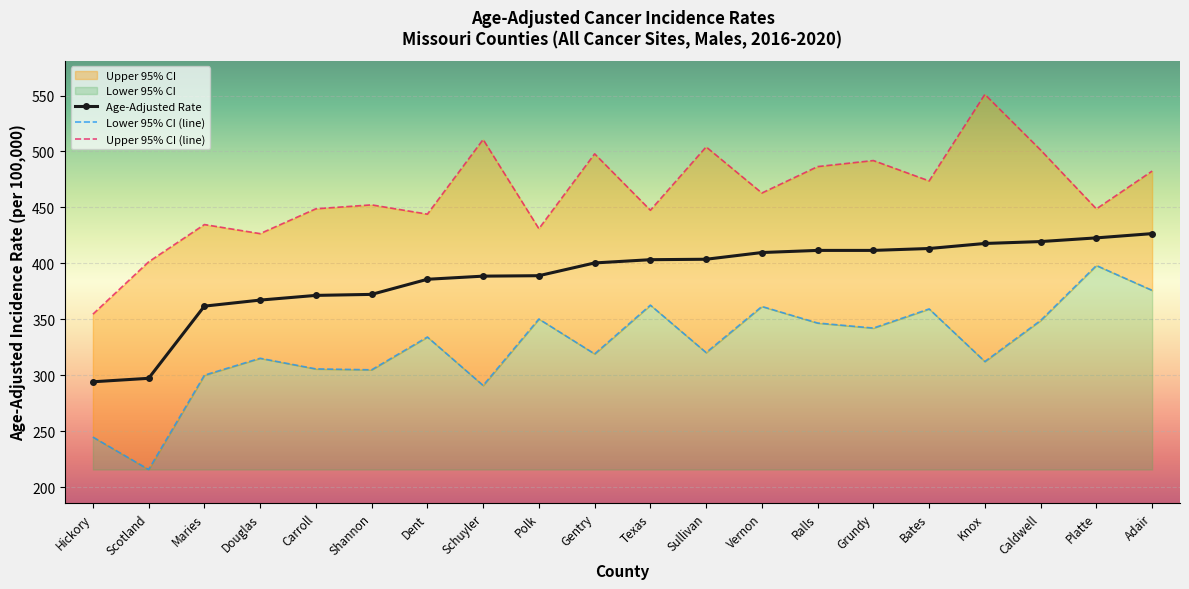

At which category does the chart reach its peak across all series?

Knox